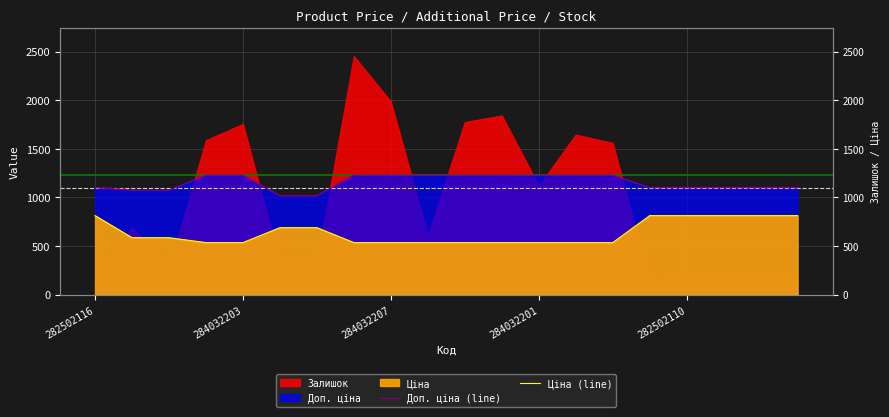

What is the sum of all Доп. ціна (line) values?

23066.6